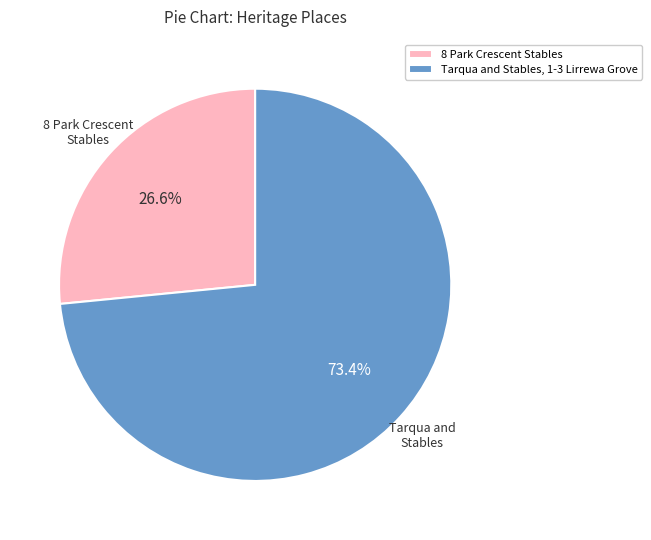

What is the smallest slice in the pie chart?

8 Park Crescent Stables